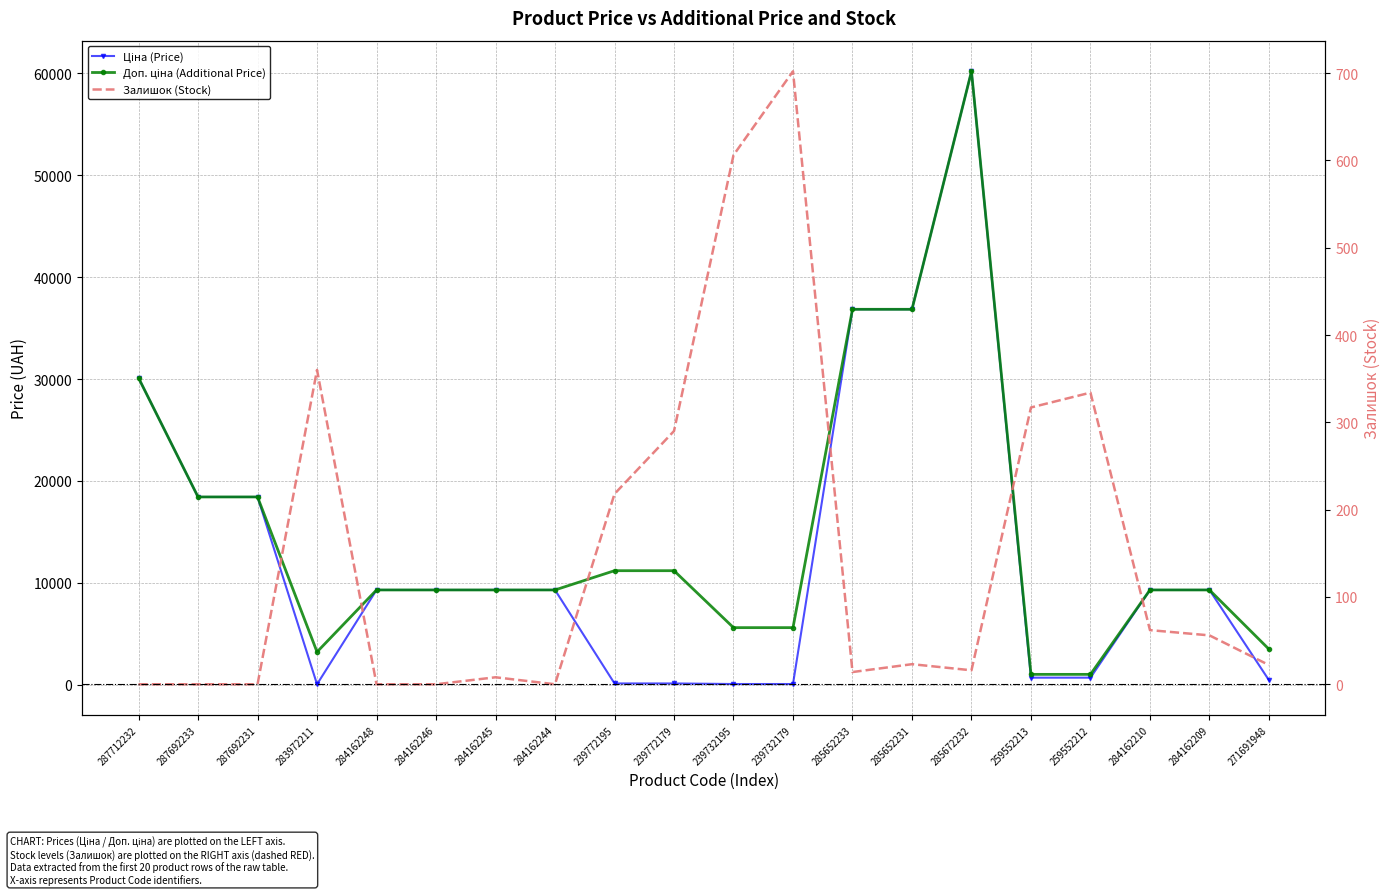

Which series has the largest range (max minus min)?

Ціна (Price)